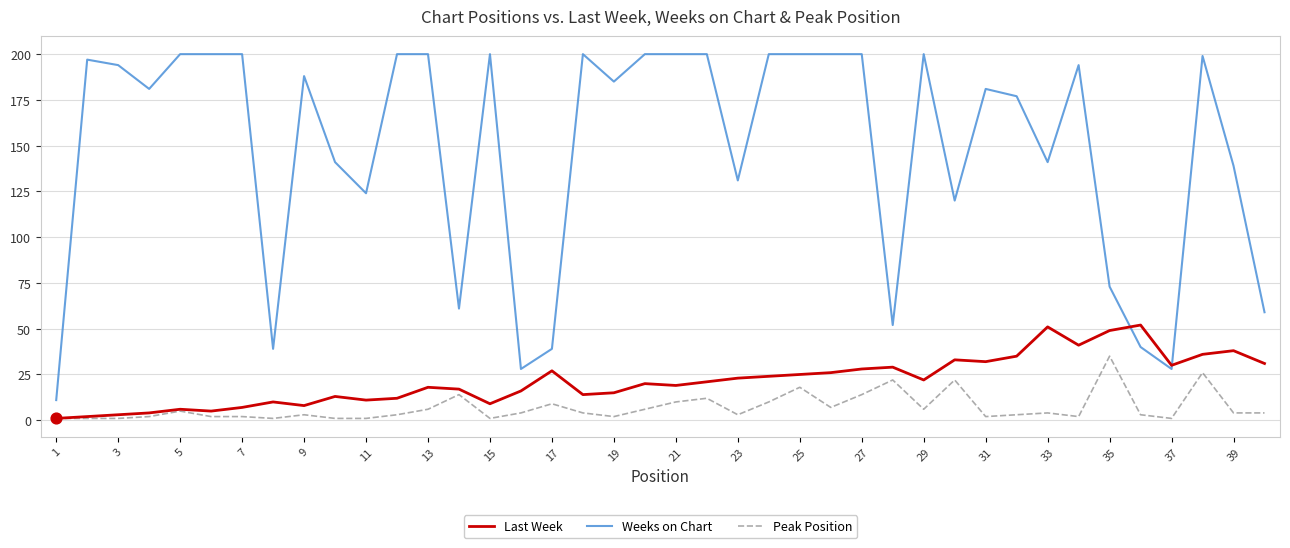

Which series has the largest total across all categories?

Weeks on Chart